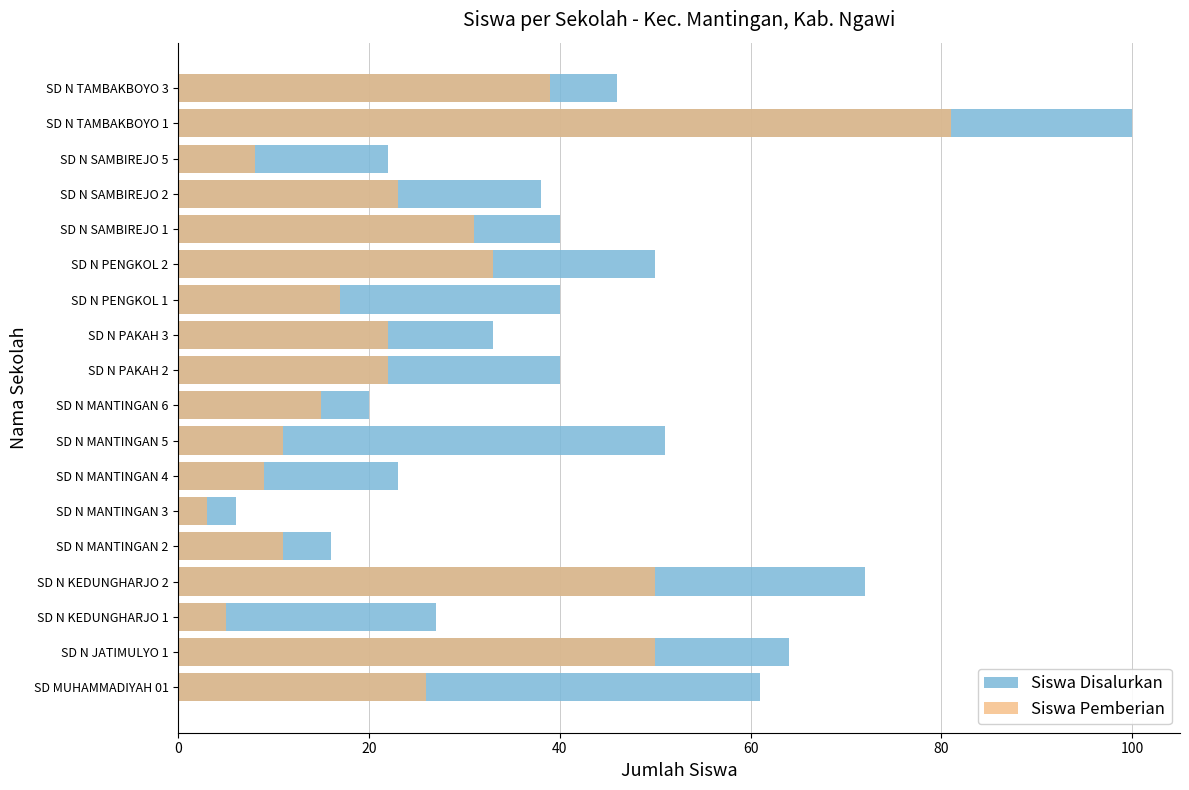

Rank the series by their average value, from lowest to highest.

Siswa Pemberian, Siswa Disalurkan